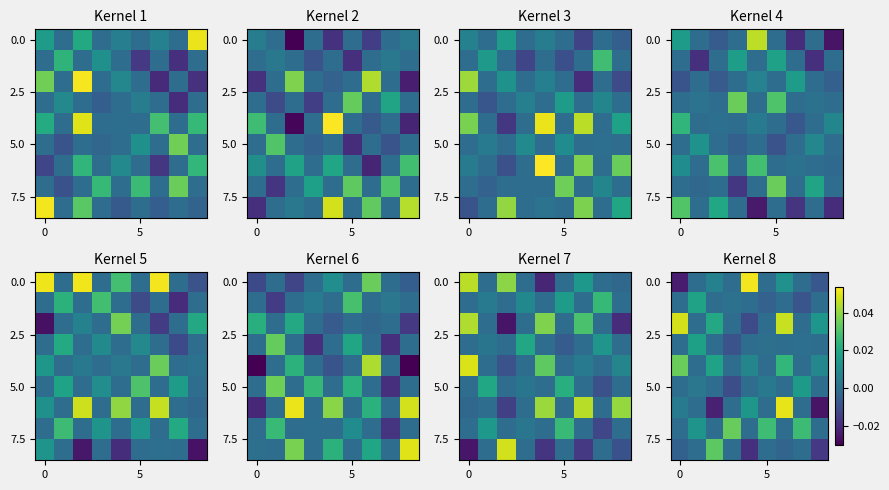

At which category is the sum across all series the highest?

6